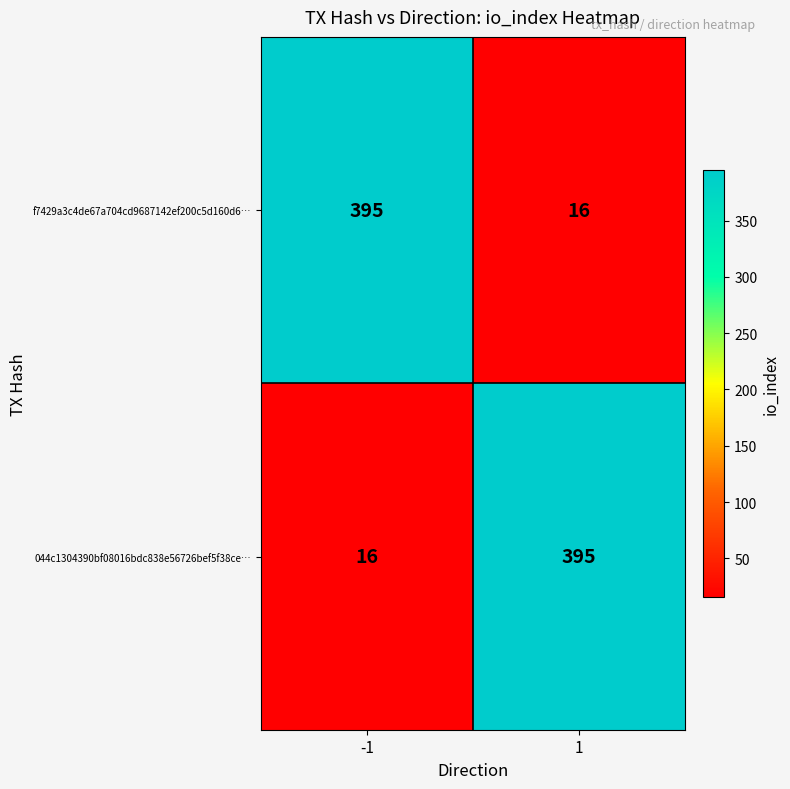

What is the total value across all series at -1?

411